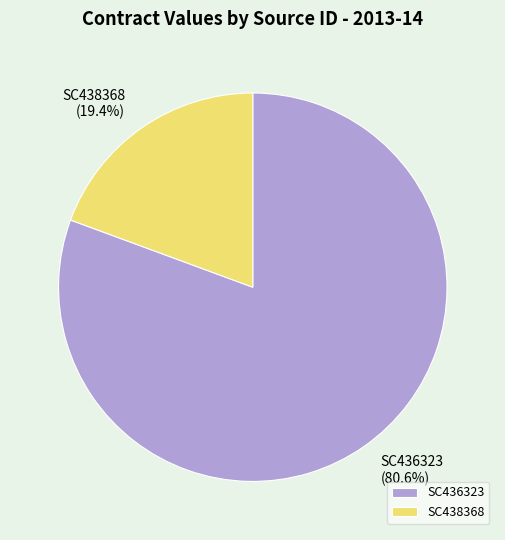

Combined, what portion of the pie is SC438368 and SC436323?

100.0%